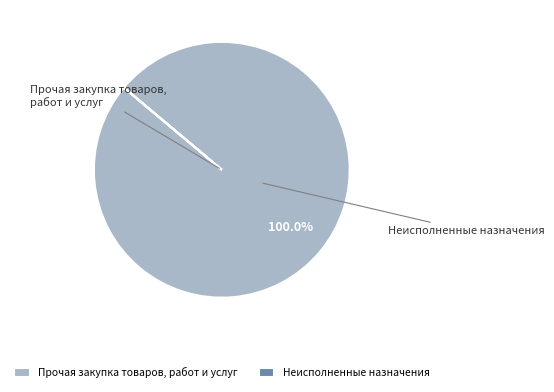

Does any single category account for the majority?

Yes